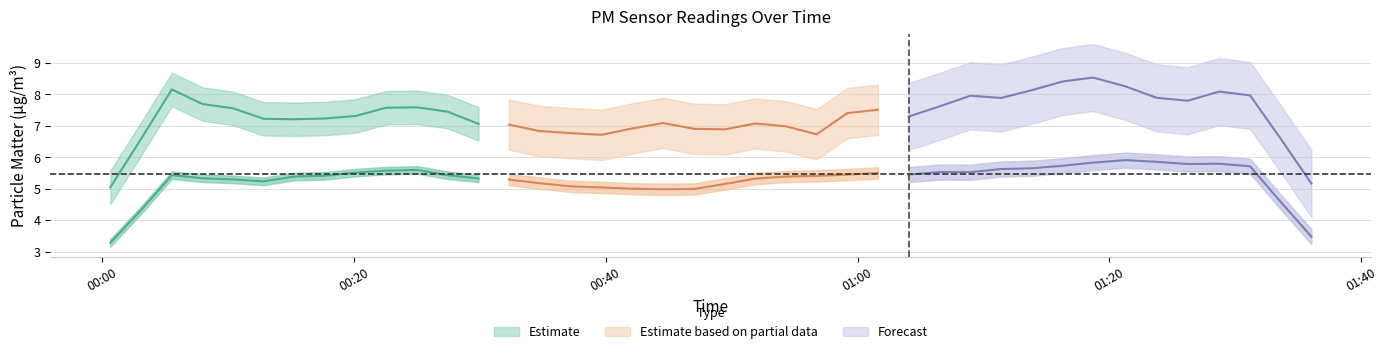

What is the total value across all series at 37?

13.9